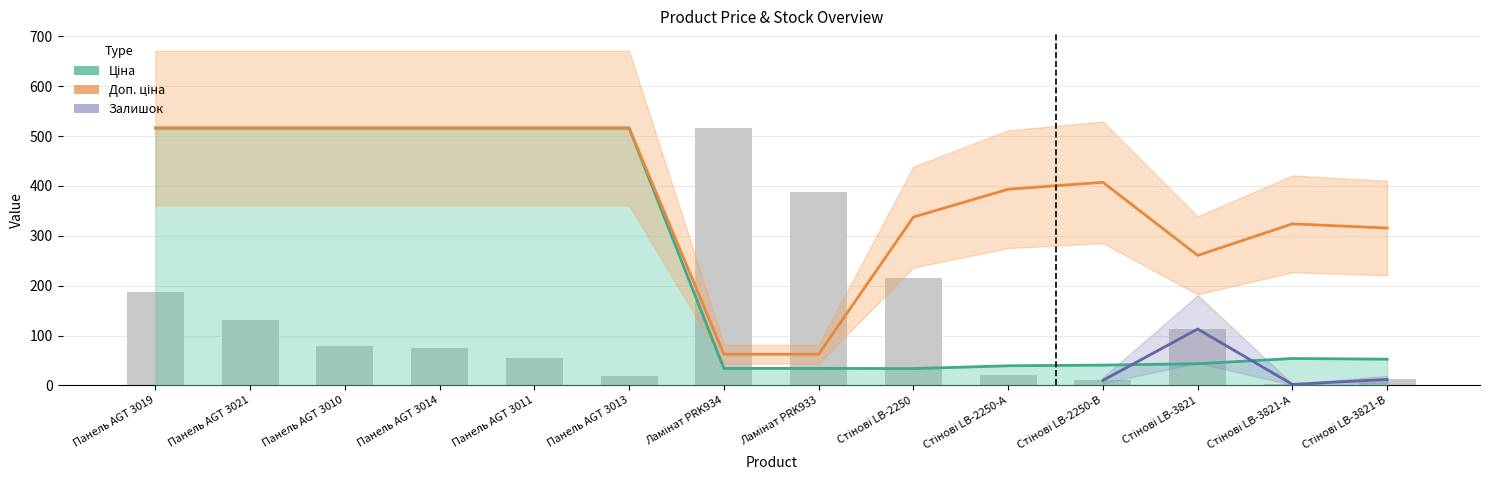

Reading left to right, transcribe all the data shown in this chart.

Ціна: Панель AGT 3019=516.0	Панель AGT 3021=516.0	Панель AGT 3010=516.0	Панель AGT 3014=516.0	Панель AGT 3011=516.0	Панель AGT 3013=516.0	Ламінат PRK934=34.1	Ламінат PRK933=34.1	Стінові LB-2250=33.8	Стінові LB-2250-А=39.3	Стінові LB-2250-В=40.7	Стінові LB-3821=43.4	Стінові LB-3821-А=54.0	Стінові LB-3821-В=52.6
Доп. ціна: Панель AGT 3019=516.0	Панель AGT 3021=516.0	Панель AGT 3010=516.0	Панель AGT 3014=516.0	Панель AGT 3011=516.0	Панель AGT 3013=516.0	Ламінат PRK934=62.5	Ламінат PRK933=62.5	Стінові LB-2250=337.5	Стінові LB-2250-А=393.3	Стінові LB-2250-В=407.3	Стінові LB-3821=260.7	Стінові LB-3821-А=323.8	Стінові LB-3821-В=315.5
Залишок: Панель AGT 3019=187.0	Панель AGT 3021=132.0	Панель AGT 3010=80.0	Панель AGT 3014=74.0	Панель AGT 3011=54.0	Панель AGT 3013=19.0	Ламінат PRK934=516.0	Ламінат PRK933=387.0	Стінові LB-2250=216.0	Стінові LB-2250-А=21.0	Стінові LB-2250-В=10.0	Стінові LB-3821=113.0	Стінові LB-3821-А=2.0	Стінові LB-3821-В=12.0